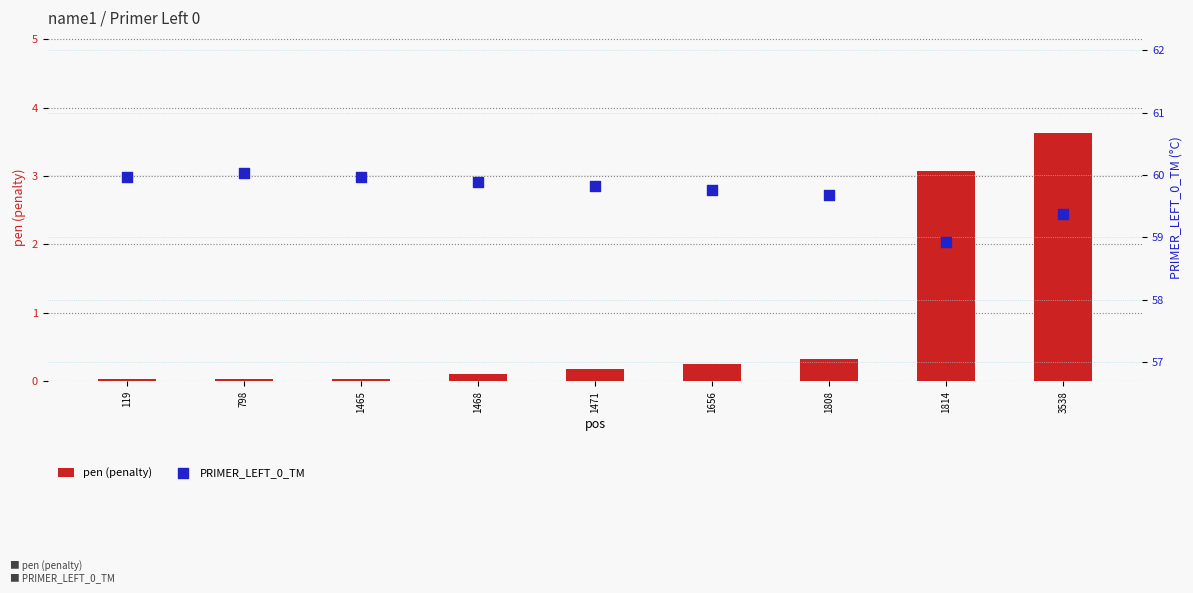

At how many categories does at least one series exceed 10?

9